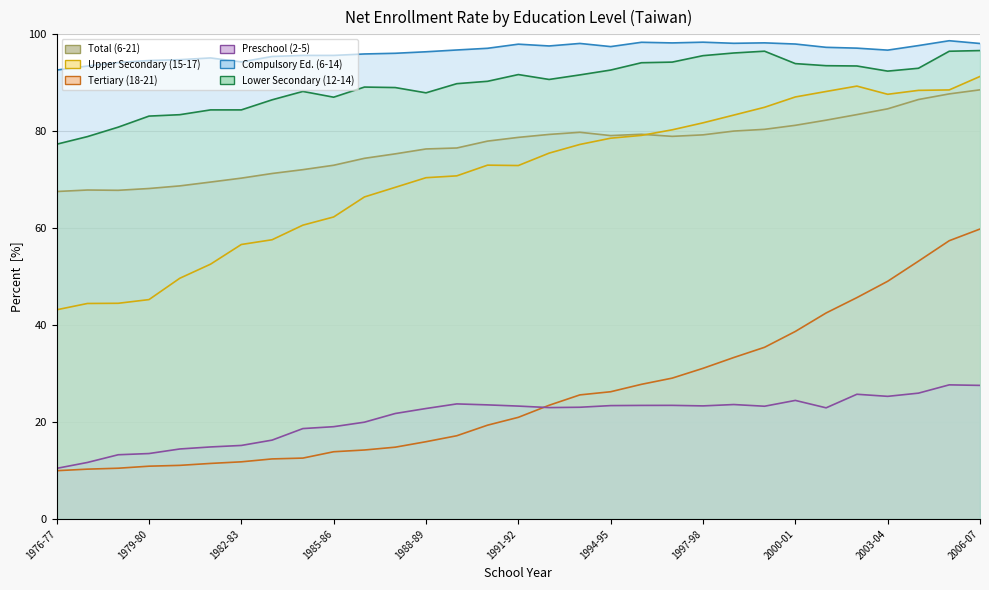

Reading left to right, transcribe all the data shown in this chart.

Total (6-21): 67.6	67.9	67.8	68.2	68.7	69.5	70.3	71.3	72.1	73.0	74.4	75.3	76.3	76.5	78.0	78.7	79.3	79.8	79.1	79.4	79.0	79.3	80.0	80.4	81.2	82.3	83.4	84.6	86.5	87.7	88.5
Upper Secondary (15-17): 43.2	44.5	44.5	45.3	49.7	52.6	56.6	57.6	60.6	62.3	66.5	68.4	70.4	70.8	73.0	72.9	75.5	77.3	78.6	79.2	80.3	81.7	83.3	85.0	87.1	88.2	89.3	87.6	88.4	88.5	91.3
Tertiary (18-21): 10.0	10.3	10.5	10.9	11.1	11.5	11.8	12.4	12.6	13.9	14.2	14.8	15.9	17.2	19.4	21.0	23.5	25.6	26.3	27.8	29.1	31.1	33.3	35.4	38.7	42.5	45.7	49.0	53.2	57.4	59.8
Preschool (2-5): 10.4	11.7	13.3	13.5	14.4	14.9	15.2	16.3	18.7	19.1	20.0	21.8	22.8	23.8	23.6	23.3	23.0	23.1	23.4	23.4	23.4	23.3	23.6	23.3	24.5	22.9	25.7	25.3	26.0	27.7	27.6
Compulsory Ed. (6-14): 92.6	93.5	94.2	94.6	94.8	95.1	94.3	95.4	95.7	95.7	96.0	96.1	96.4	96.8	97.1	98.0	97.6	98.1	97.5	98.4	98.2	98.4	98.2	98.2	98.0	97.3	97.2	96.7	97.7	98.7	98.1
Lower Secondary (12-14): 77.3	78.9	80.8	83.1	83.4	84.4	84.4	86.5	88.2	87.0	89.1	89.0	87.9	89.8	90.3	91.7	90.7	91.6	92.6	94.1	94.3	95.6	96.2	96.5	94.0	93.5	93.5	92.4	93.0	96.5	96.7